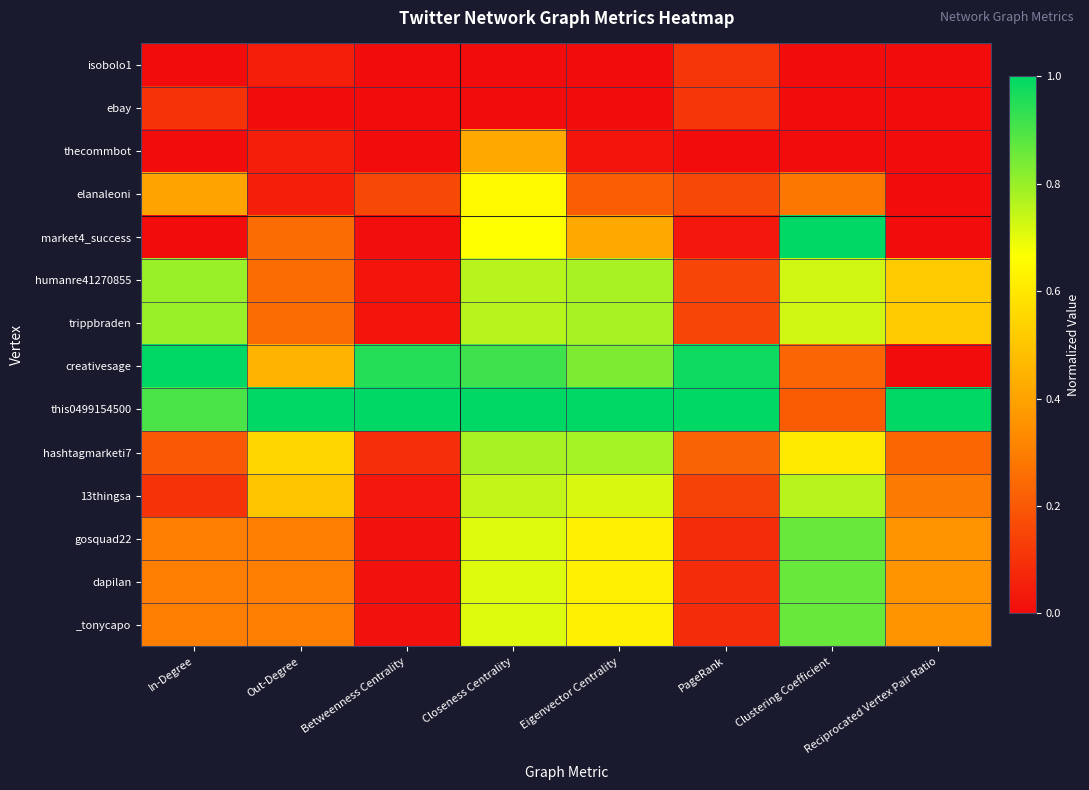

At Eigenvector Centrality, list the series in order from smallest to largest.

isobolo1, ebay, thecommbot, elanaleoni, market4_success, gosquad22, dapilan, _tonycapo, 13thingsa, humanre41270855, trippbraden, hashtagmarketi7, creativesage, this0499154500